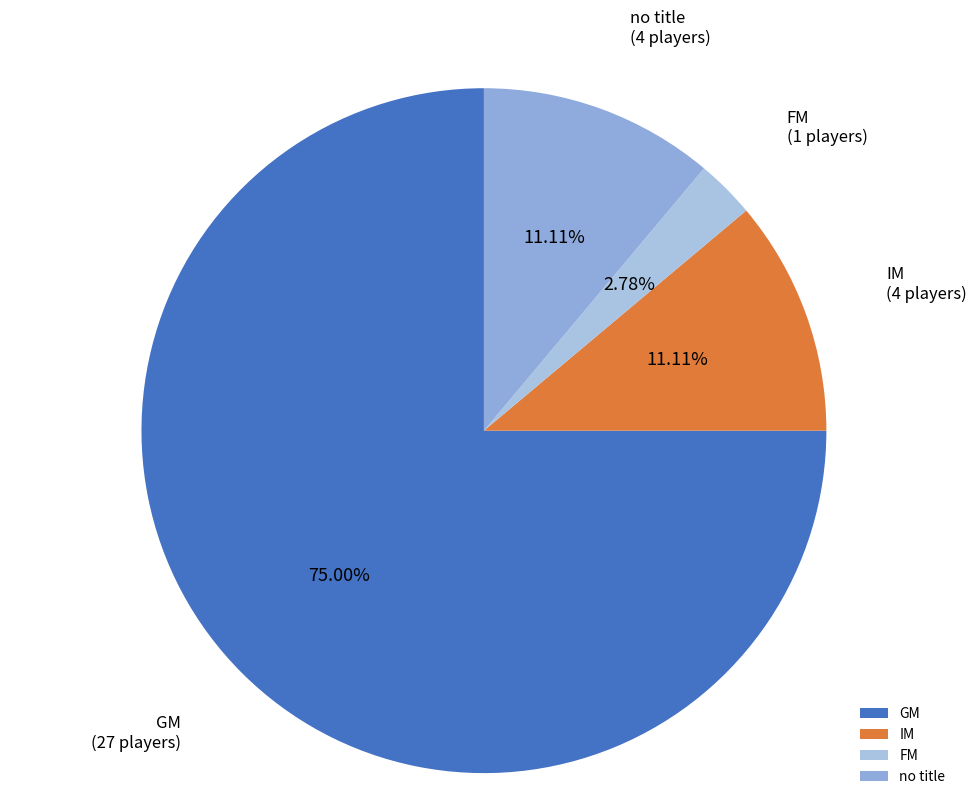

What is the smallest slice in the pie chart?

FM